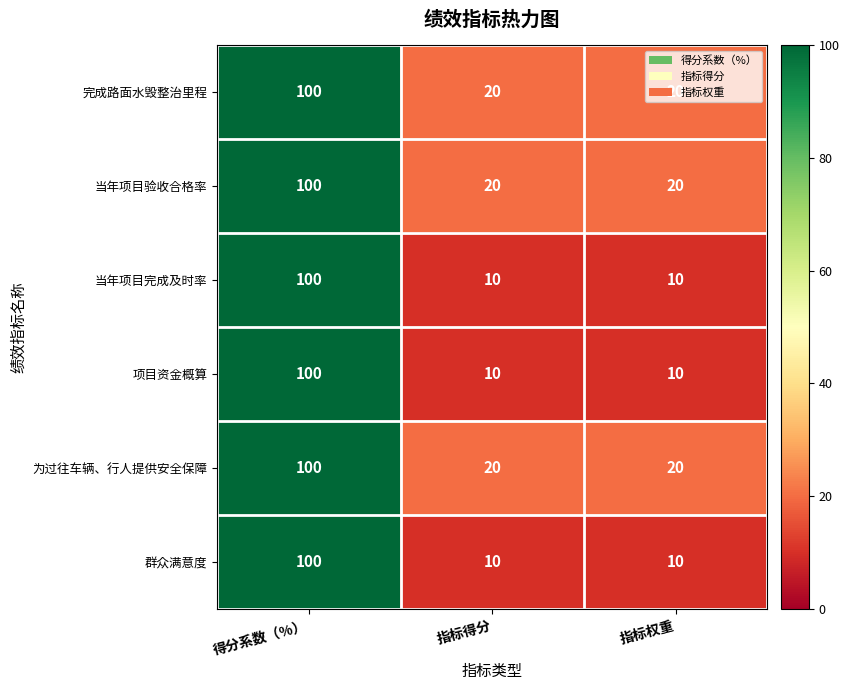

What is the maximum value for 项目资金概算?

100